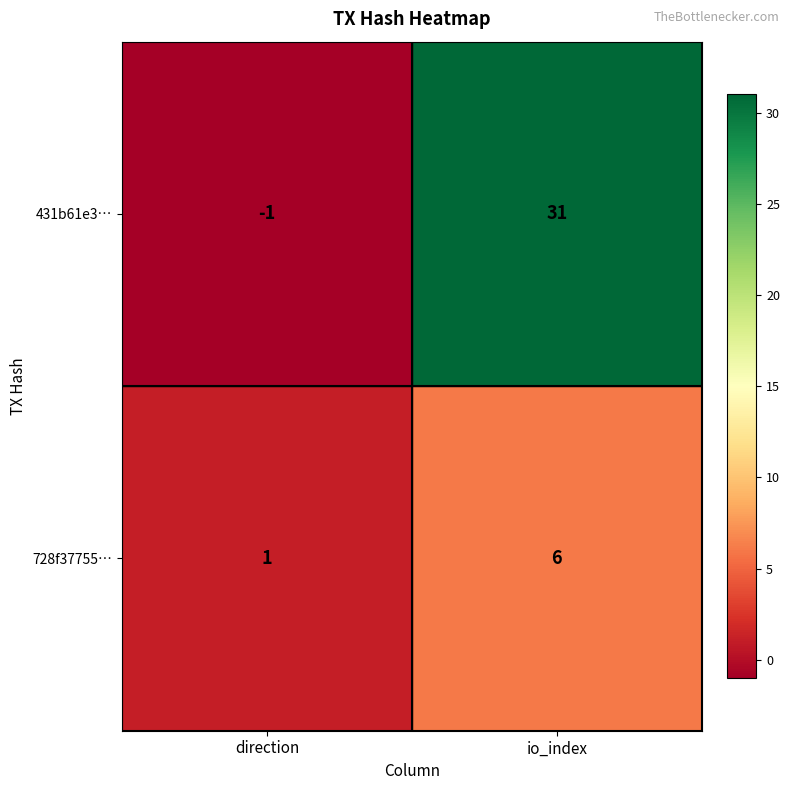

What is the average value of the 431b61e3… series?

15